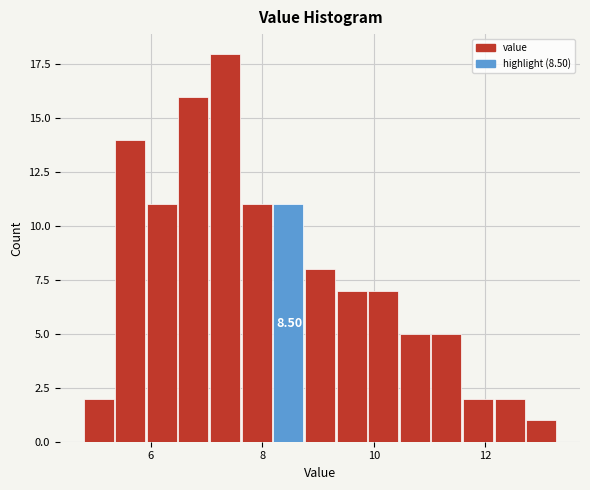

Read against the x-axis, roughly where is the centre of the tallest bar?

7.4